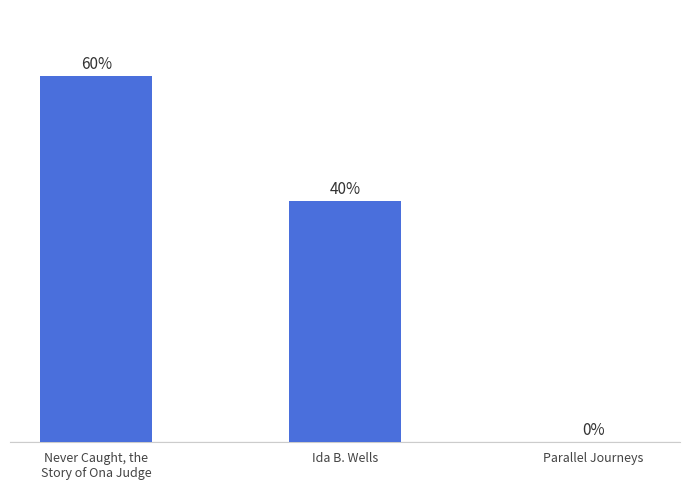

Are the bars horizontal?

No